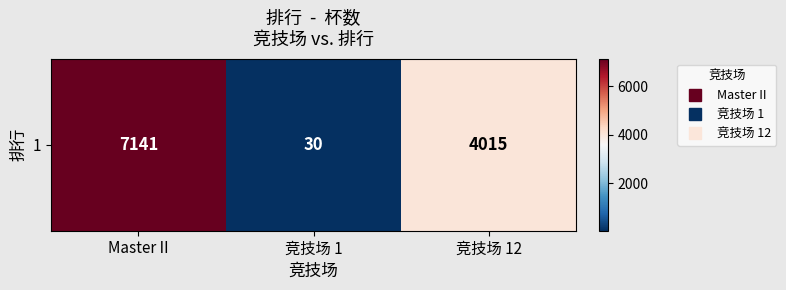

How many values are below 4015?

1